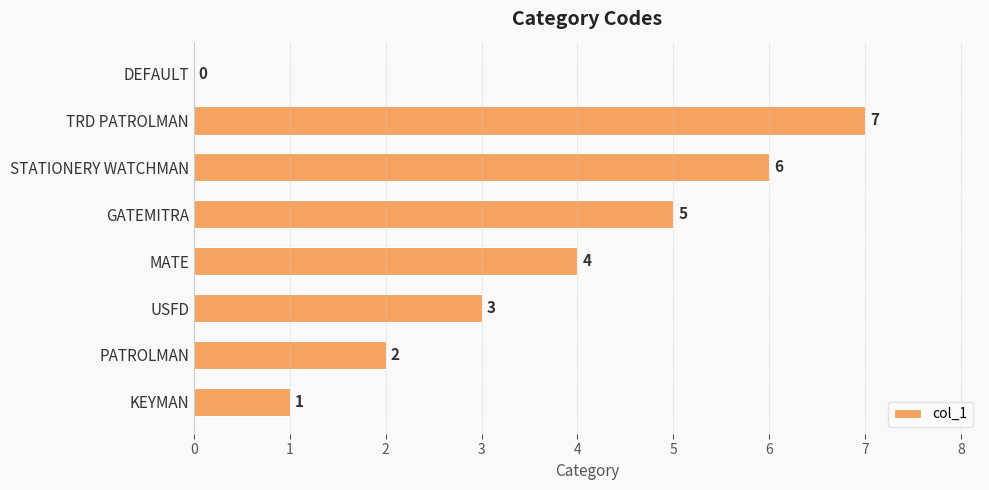

Where is the data nearest to the value 3?

USFD